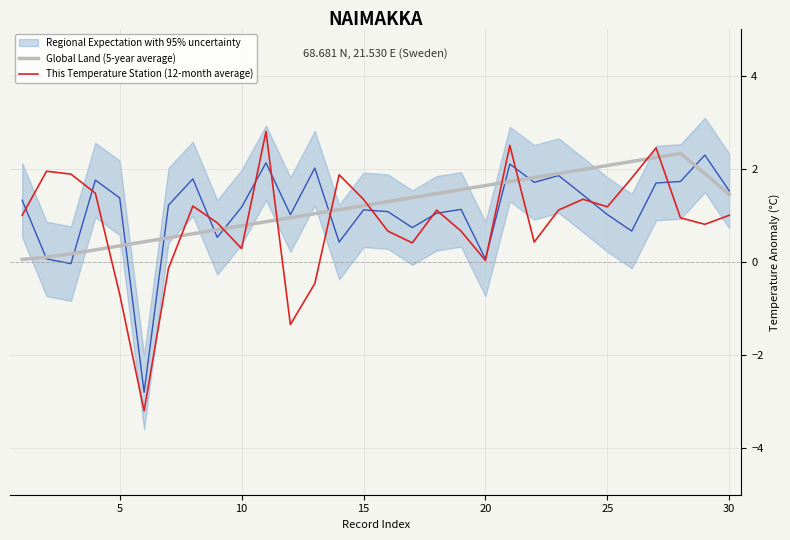

Is this an area chart (filled region under the line)?

No